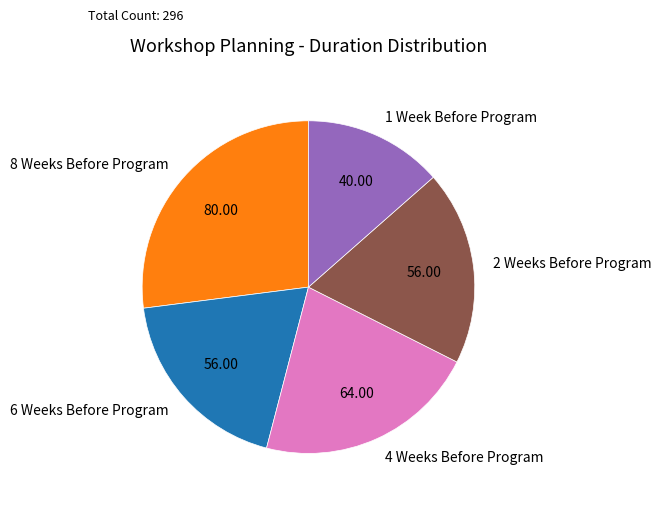

Does 8 Weeks Before Program account for over 50% of the chart?

No